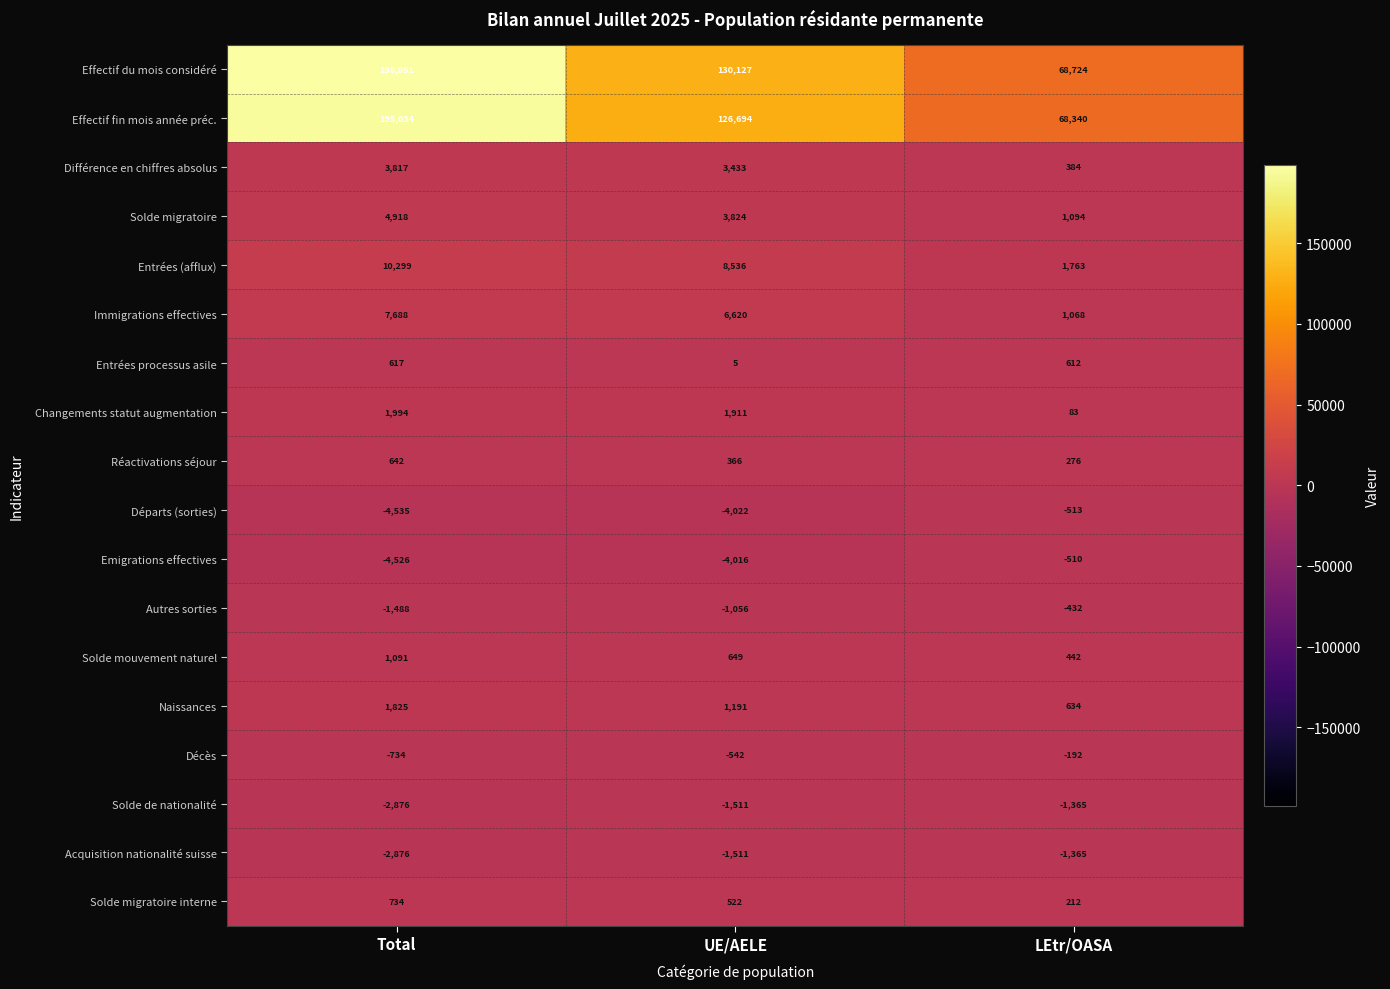

True or false: Départs (sorties) has a value of -6861 at Total.

False